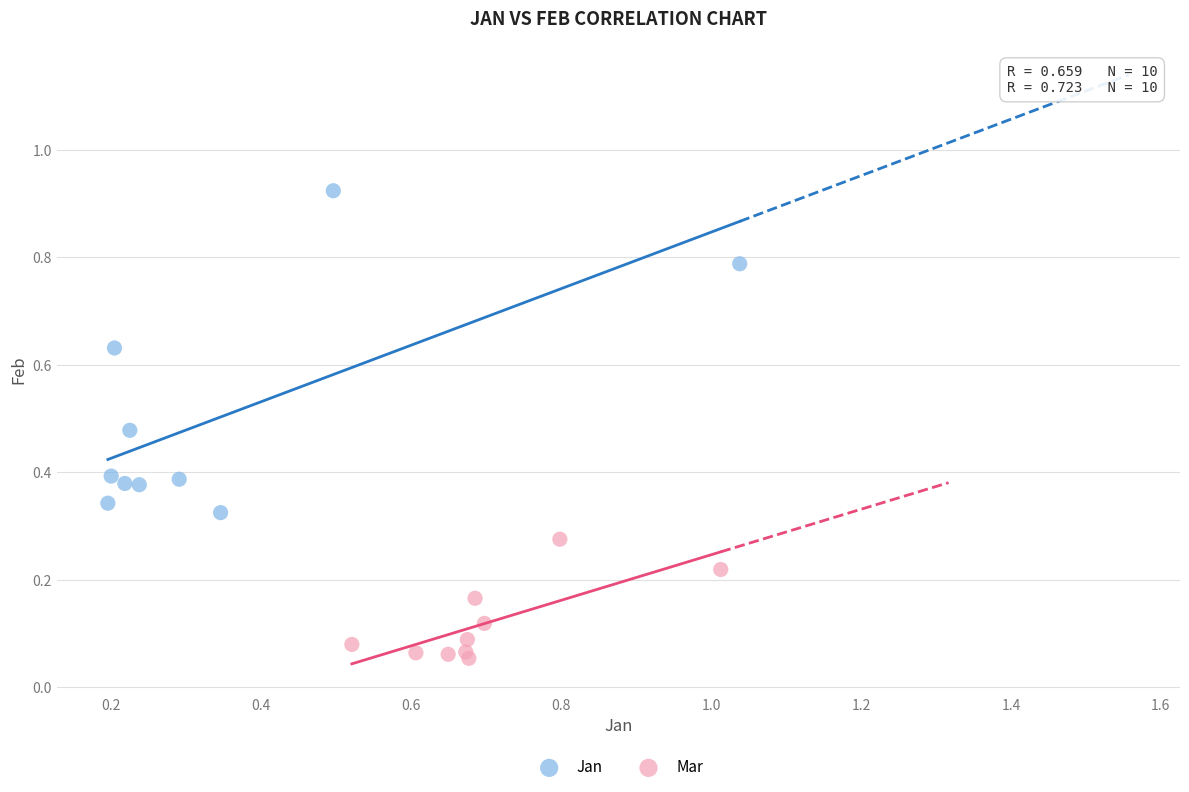

Which series reaches the maximum Y coordinate?

Jan